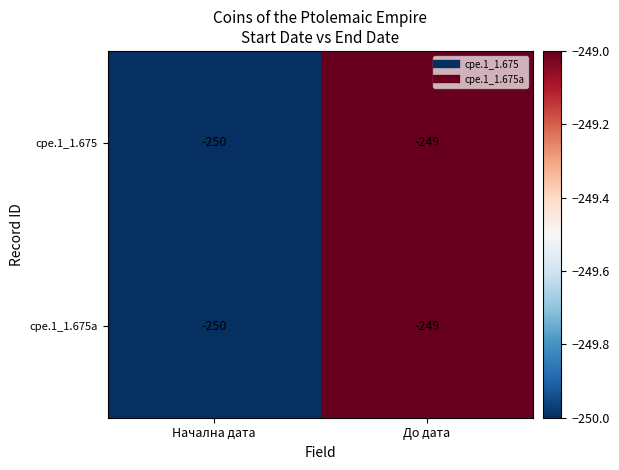

What is the sum of the cpe.1_1.675 values at Начална дата and До дата?

-499